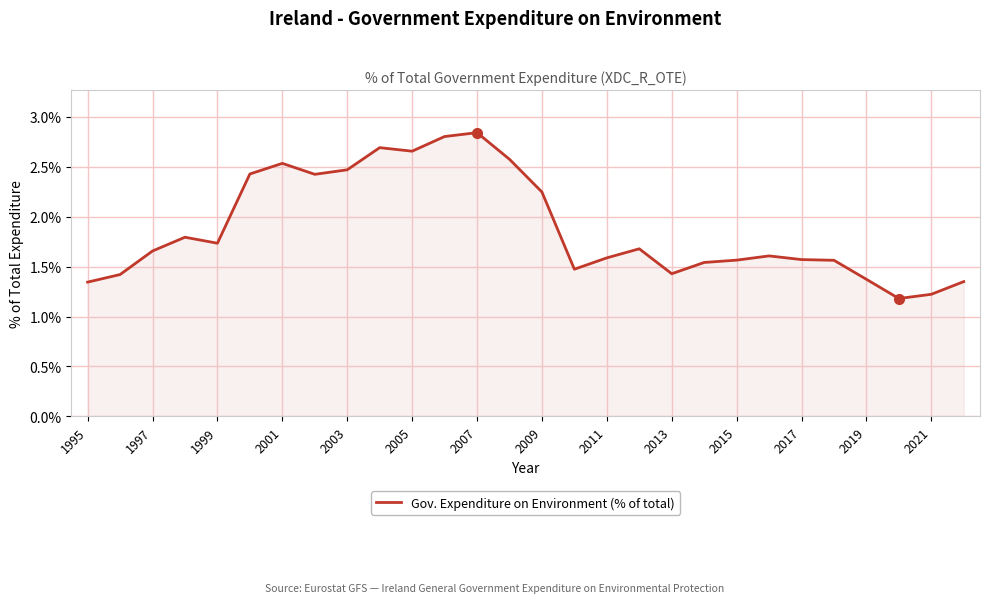

What is the smallest value displayed?

1.2